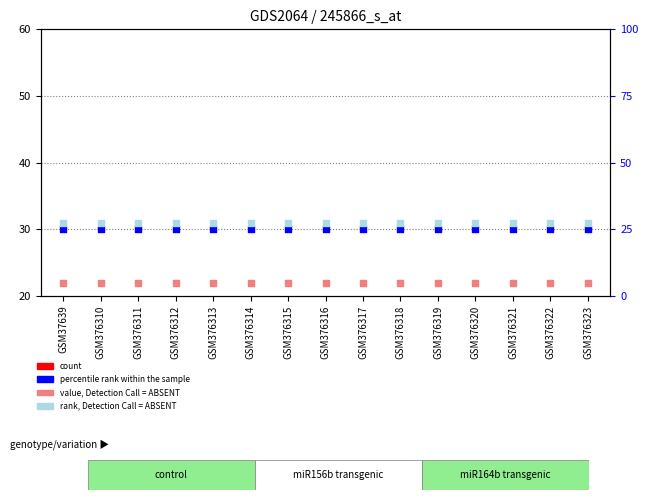

Which series has the largest total across all categories?

rank, Detection Call = ABSENT